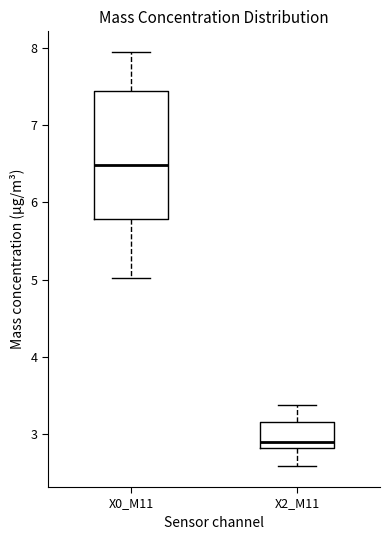

Where is the upper edge of the box for X0_M11 on the y-axis? The values are not printed on the chart, so give them approximately, as read against the axis.

7.4